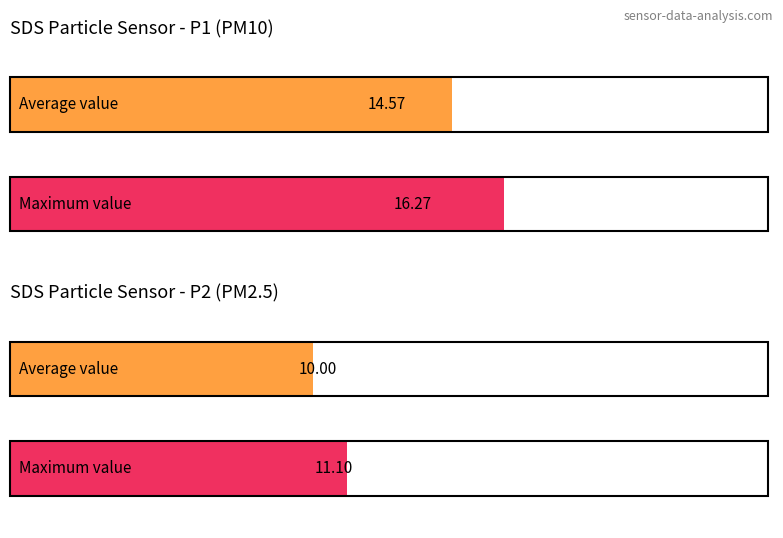

The SDS_P2 series shows 3.4 at 9. True or false?

False